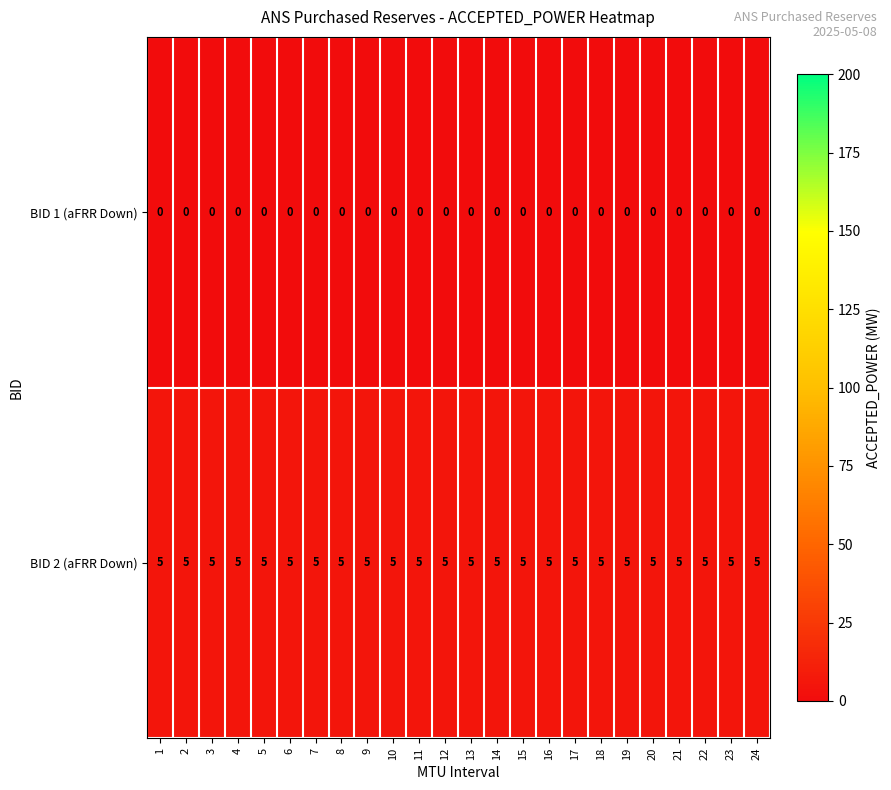

What is the total value across all series at 11?

5